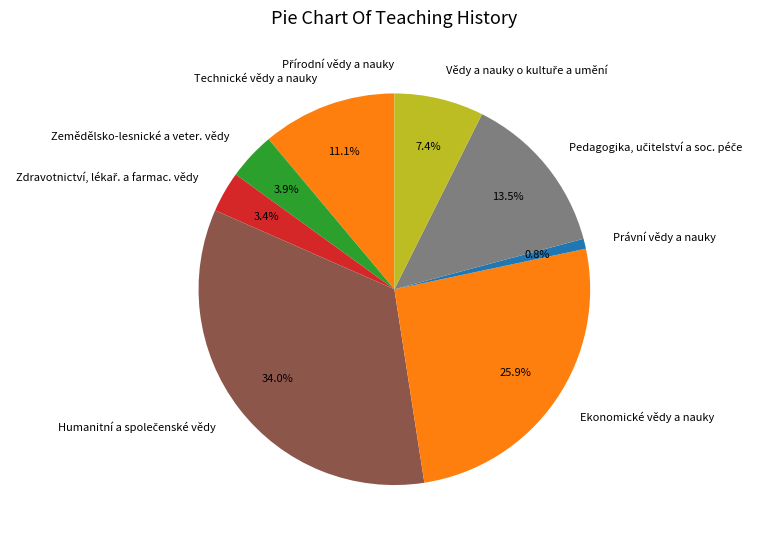

What portion of the pie excludes Ekonomické vědy a nauky?

74.1%